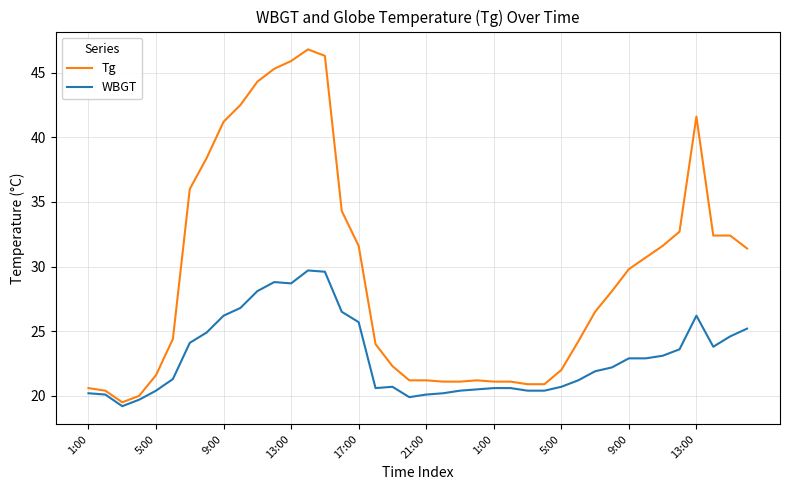

How many lines are shown in the chart?

2